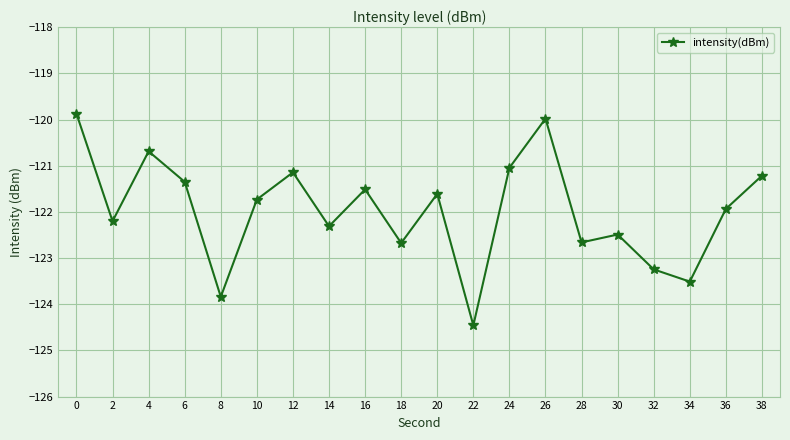

What is the difference between the maximum and minimum values?

4.6